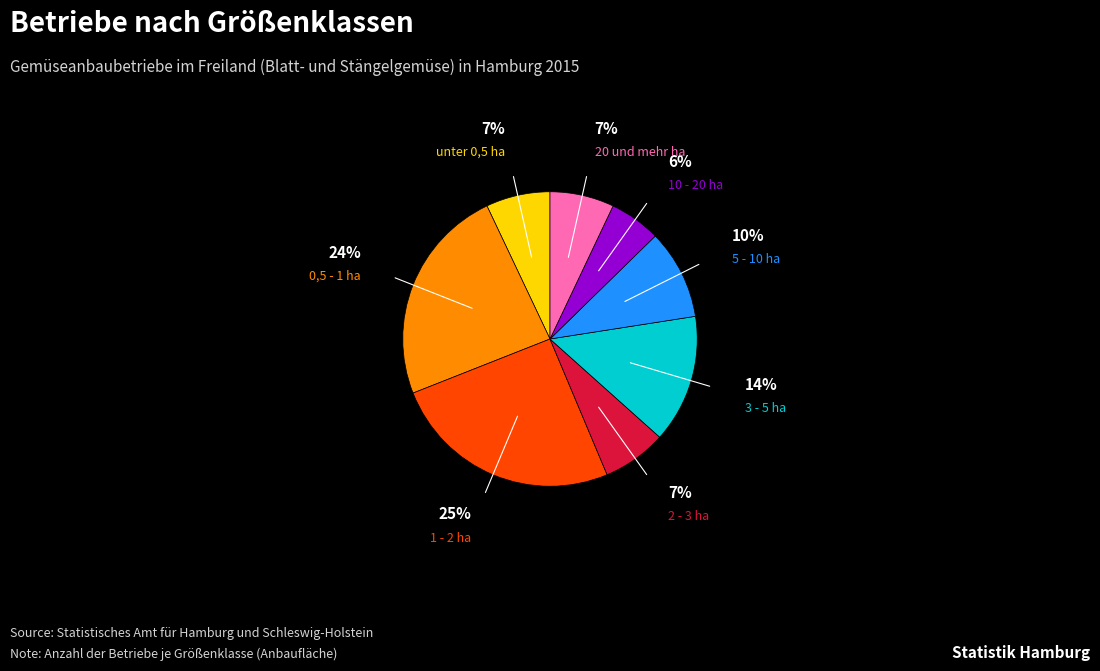

Is there a majority slice in this chart?

No